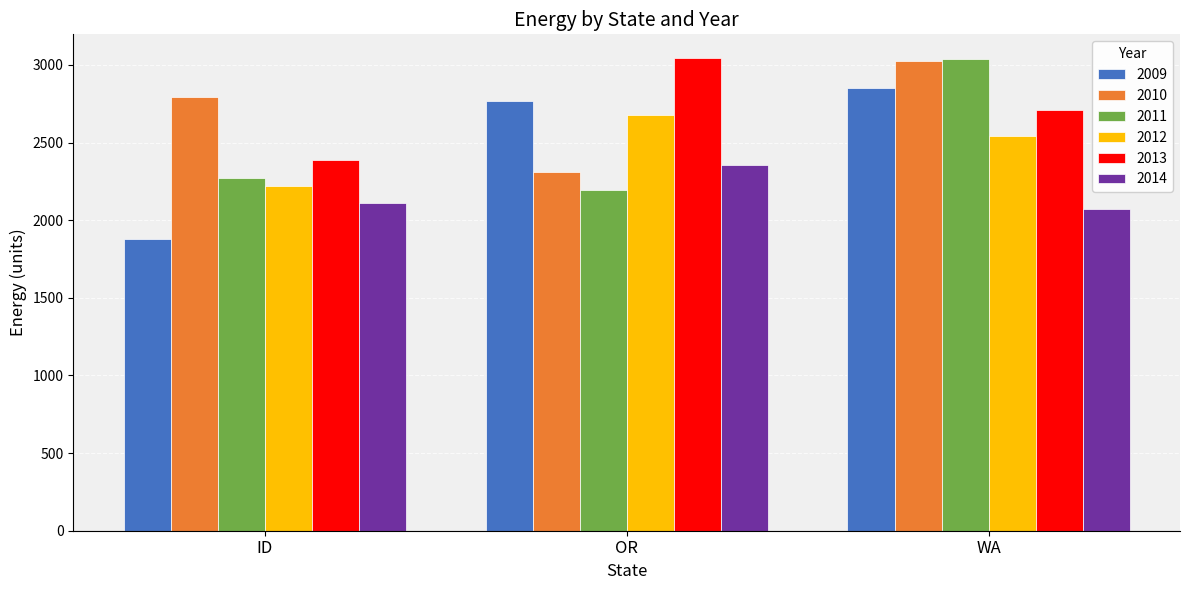

What is the difference between the highest and lowest values at WA?

962.3